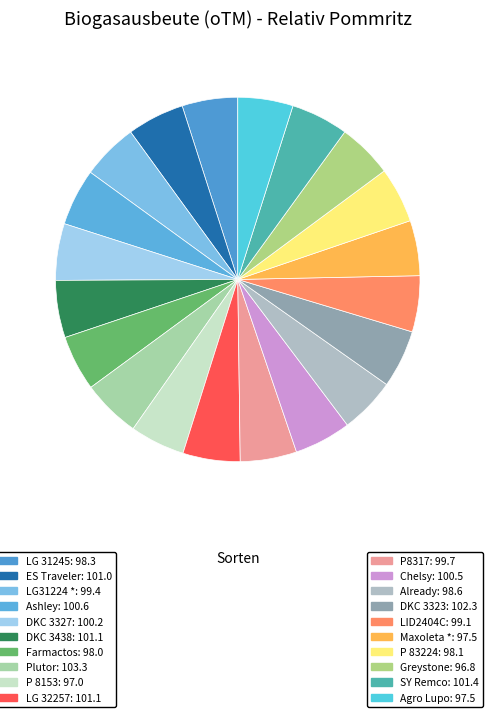

Count the number of slices in the pie.

20